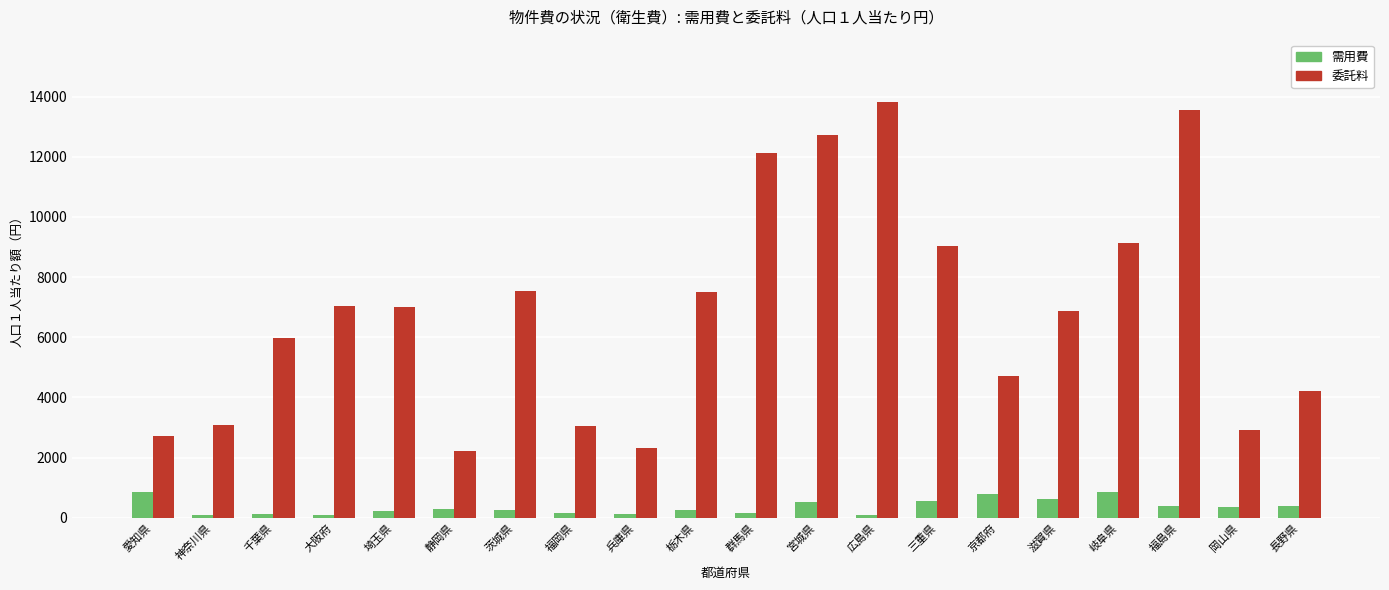

List the series in order of their overall mean, highest first.

委託料, 需用費